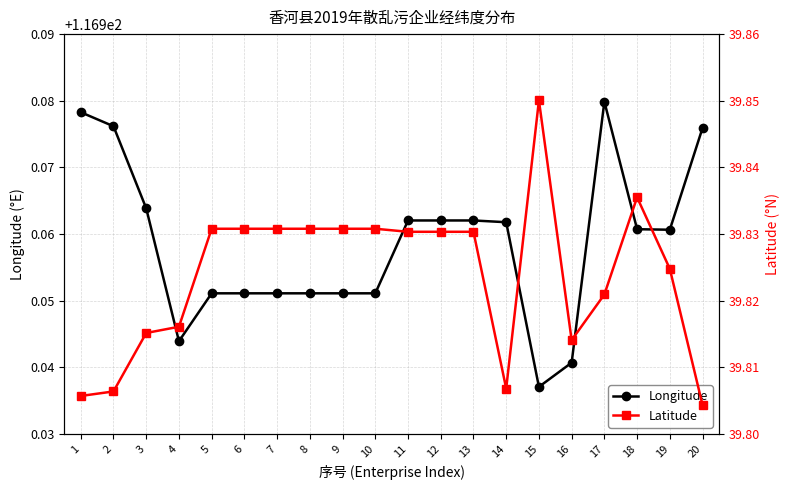

What is the value of the Latitude point at the 11th from the left?

39.8